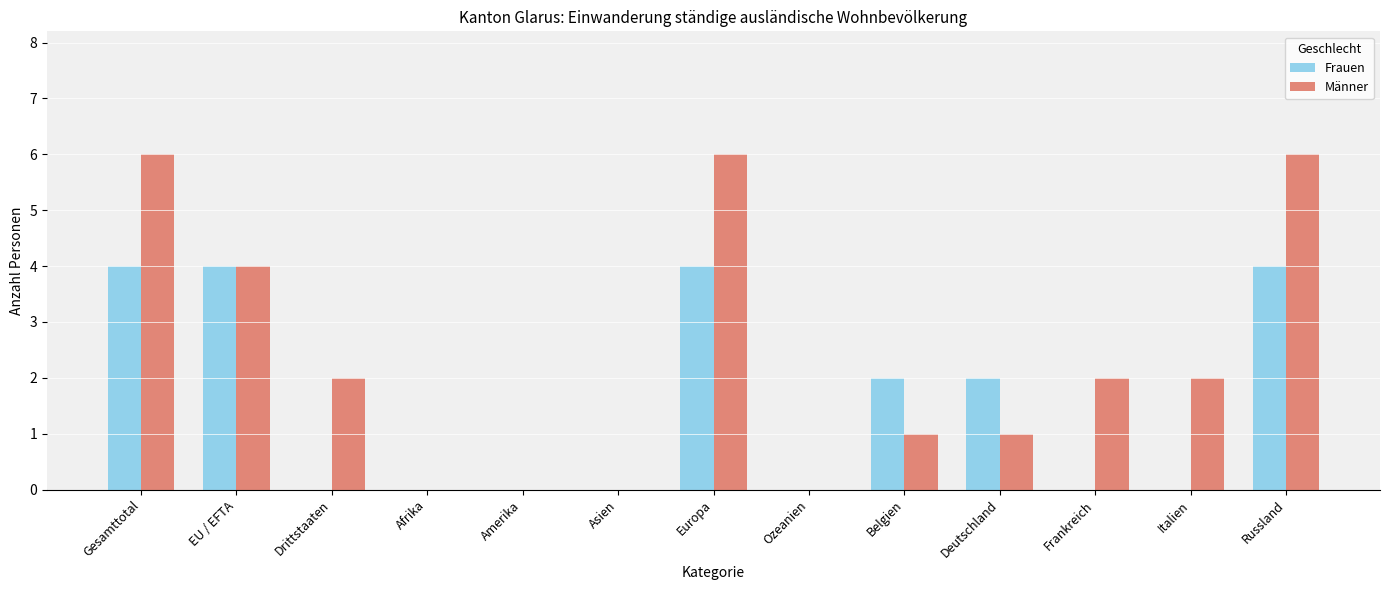

The value of Männer at Deutschland is 2. True or false?

False